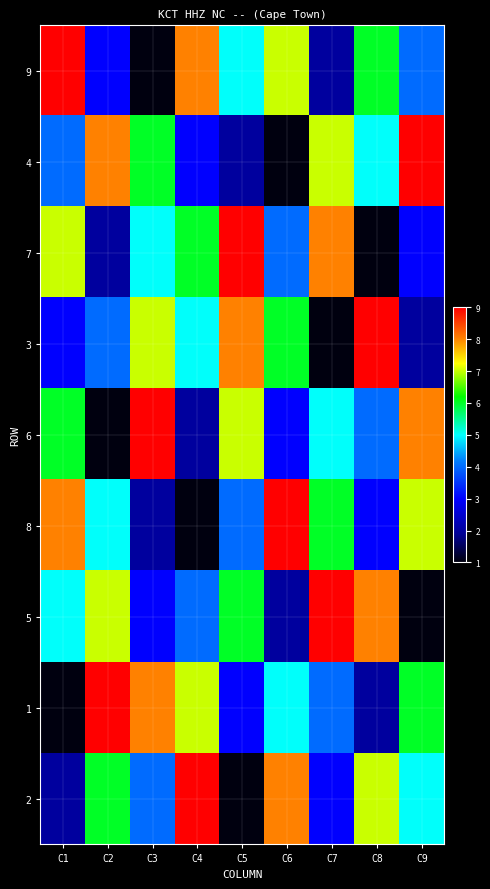

Rank the series by their maximum value, from highest to lowest.

9, 4, 7, 3, 6, 8, 5, 1, 2